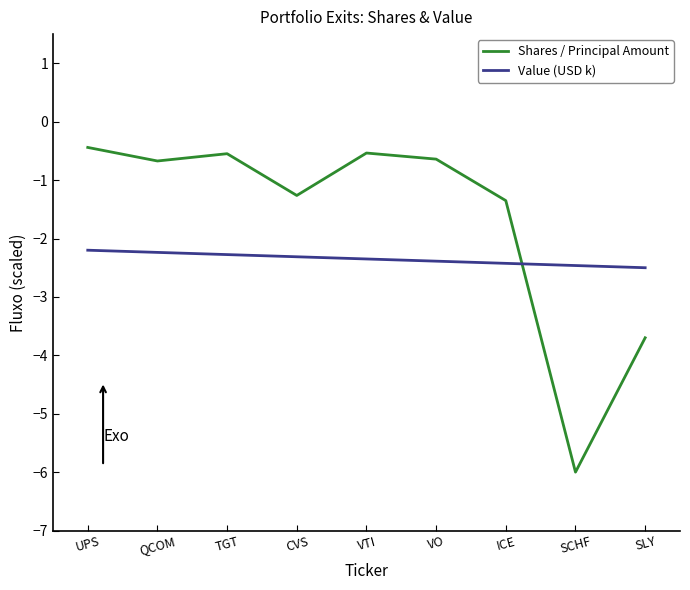

Which series has the widest spread of values?

Shares / Principal Amount